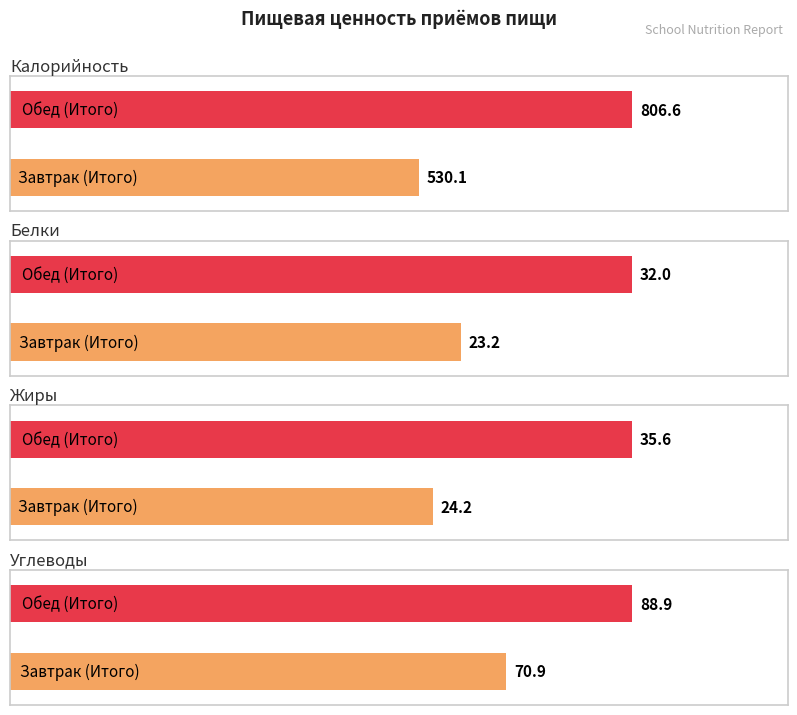

At Обед (Итого), list the series in order from smallest to largest.

Белки, Жиры, Углеводы, Калорийность